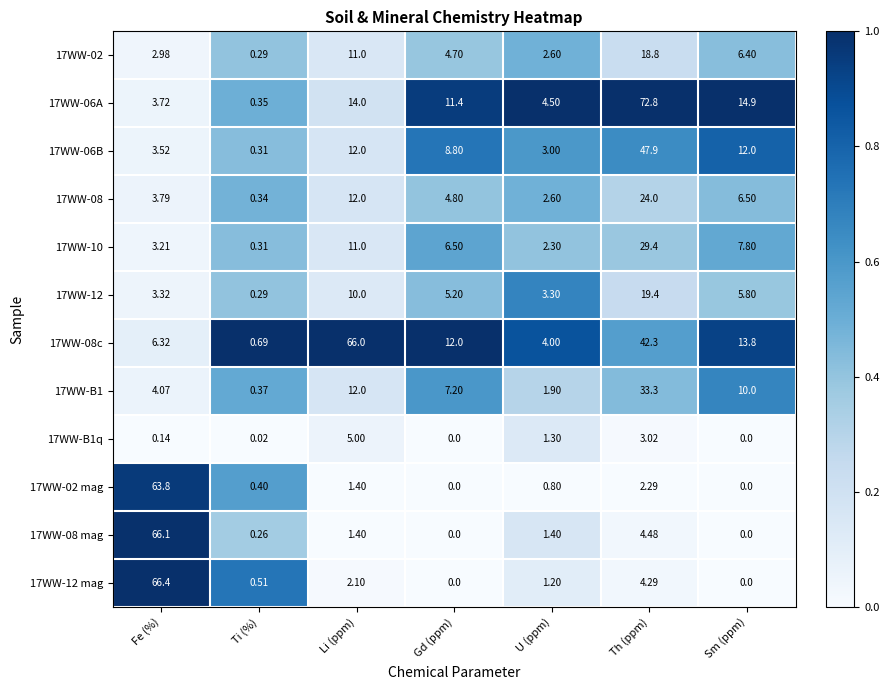

List the series in order of their peak value, highest first.

17WW-06A, 17WW-12 mag, 17WW-08 mag, 17WW-08c, 17WW-02 mag, 17WW-06B, 17WW-B1, 17WW-10, 17WW-08, 17WW-12, 17WW-02, 17WW-B1q